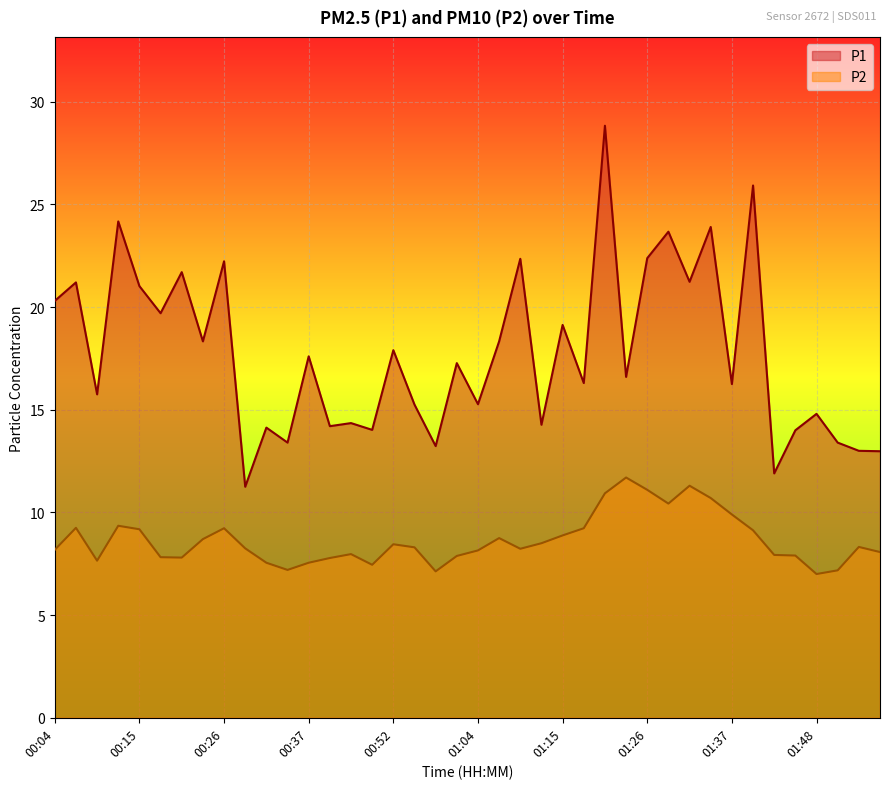

What is the sum of the P1 values at 00:34 and 01:06?

31.7